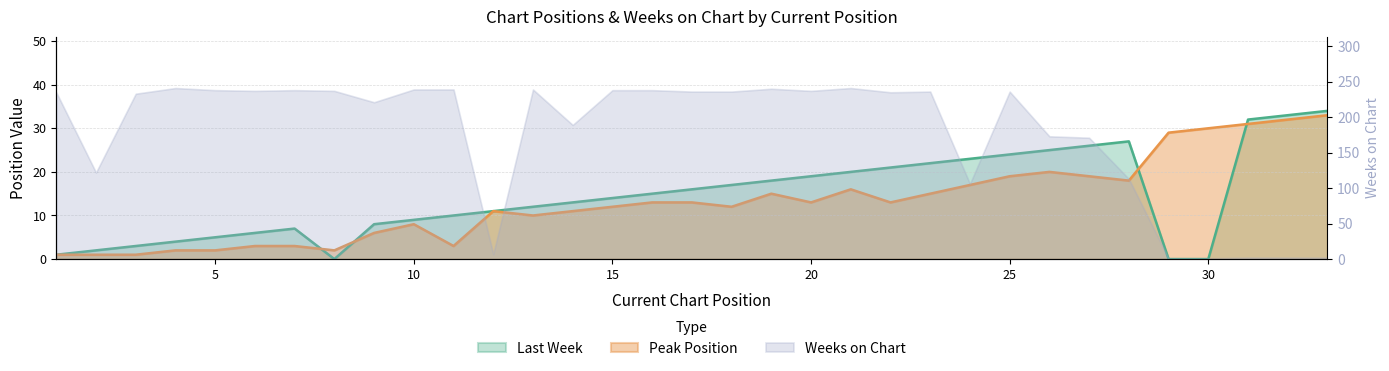

At which label is Last Week closest to 17?

18